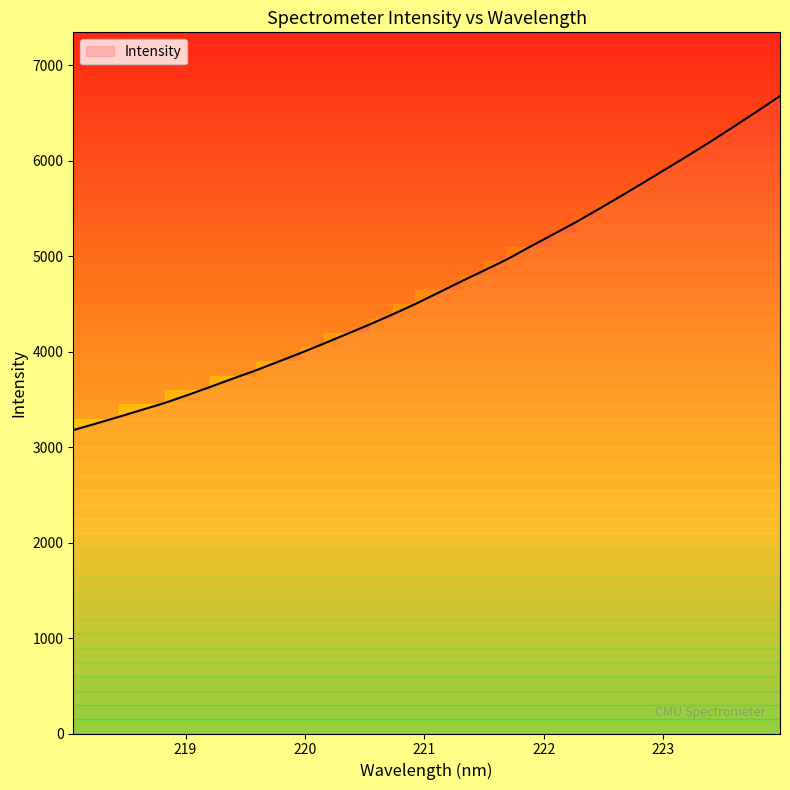

Which category has the highest value across all series?

223.9802